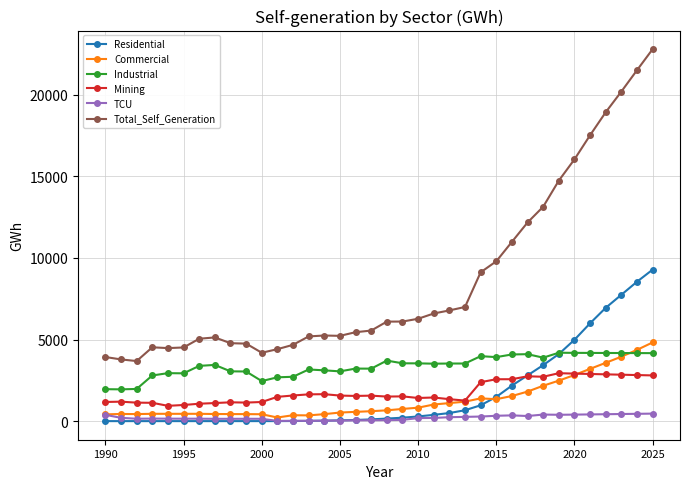

What is the value of the Total_Self_Generation point at the 4th from the left?

4524.3